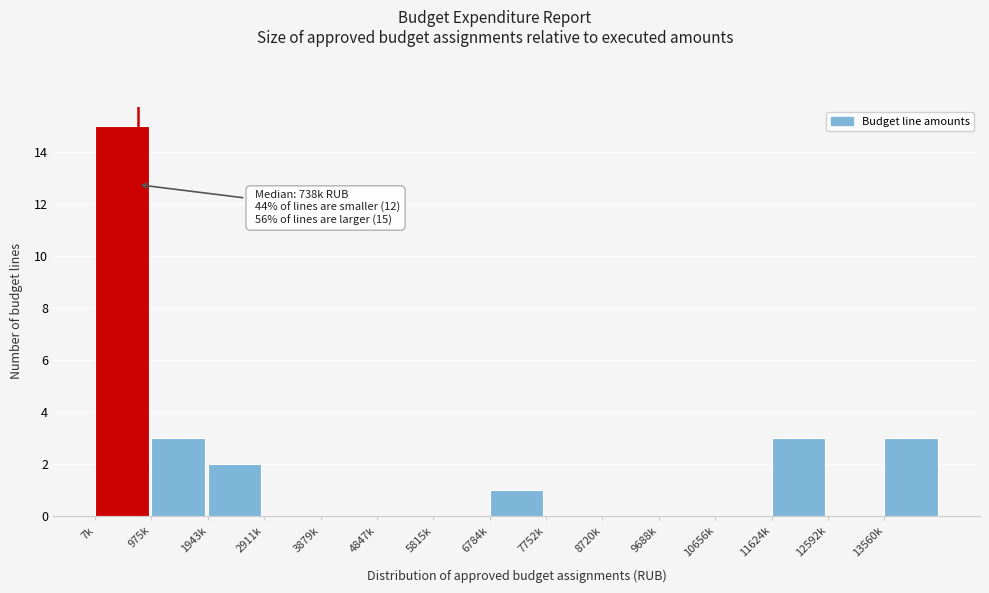

Reading left to right, list all the values displayed in this chart.

7k=15	975k=3	1943k=2	2911k=0	3879k=0	4847k=0	5815k=0	6784k=1	7752k=0	8720k=0	9688k=0	10656k=0	11624k=3	12592k=0	13560k=3